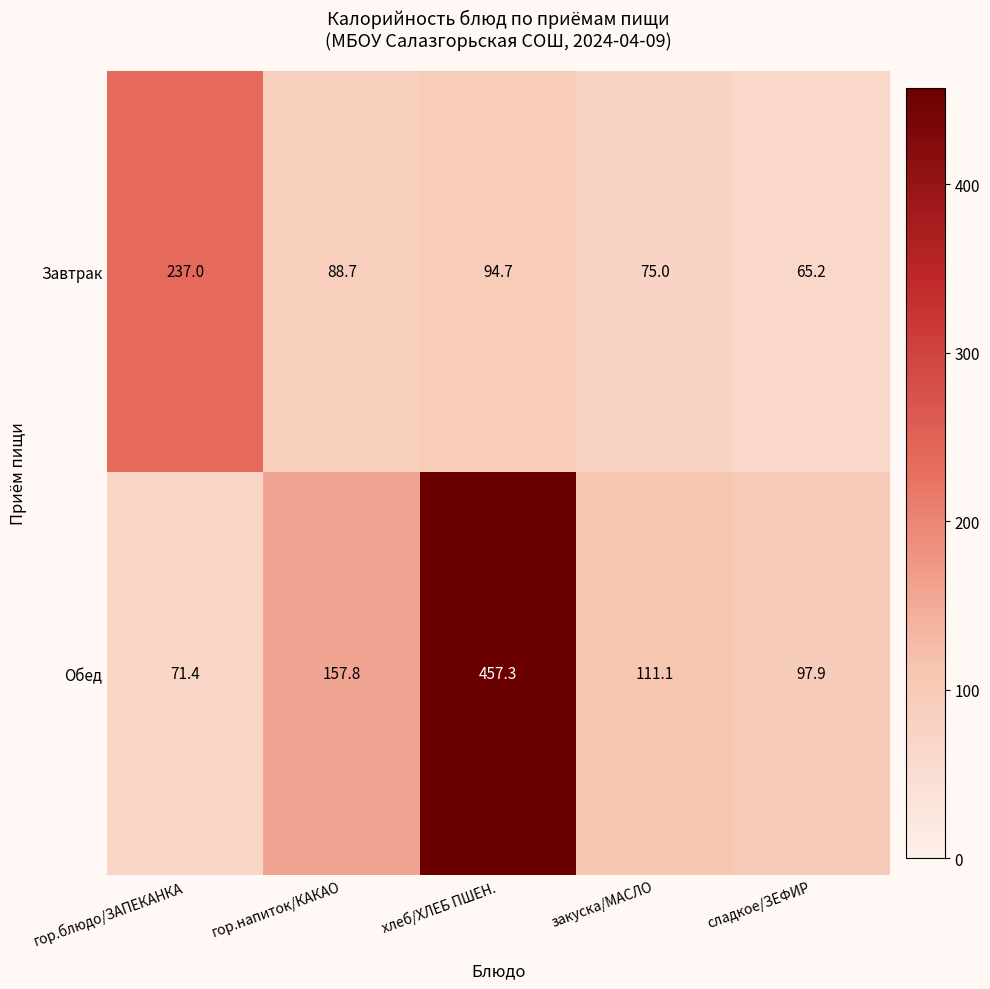

At which category does the chart reach its minimum across all series?

сладкое/ЗЕФИР